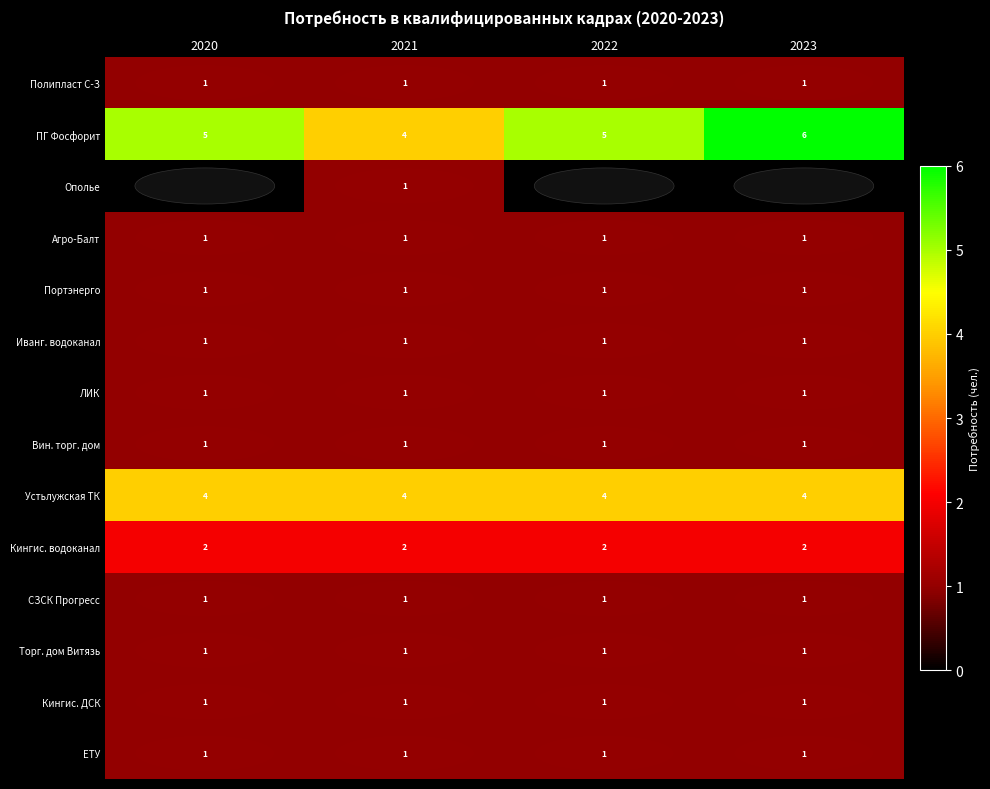

What value does the Кингис. водоканал series have at 2022?

2